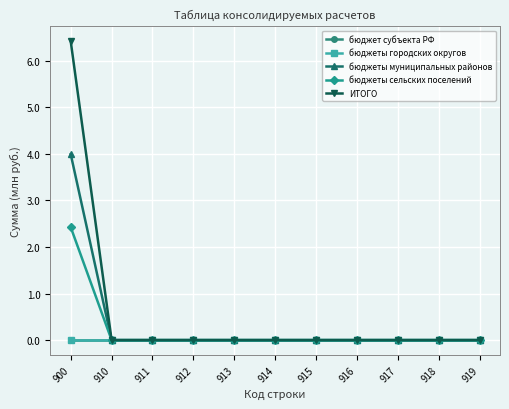

True or false: бюджеты сельских поселений and ИТОГО cross at least once.

False